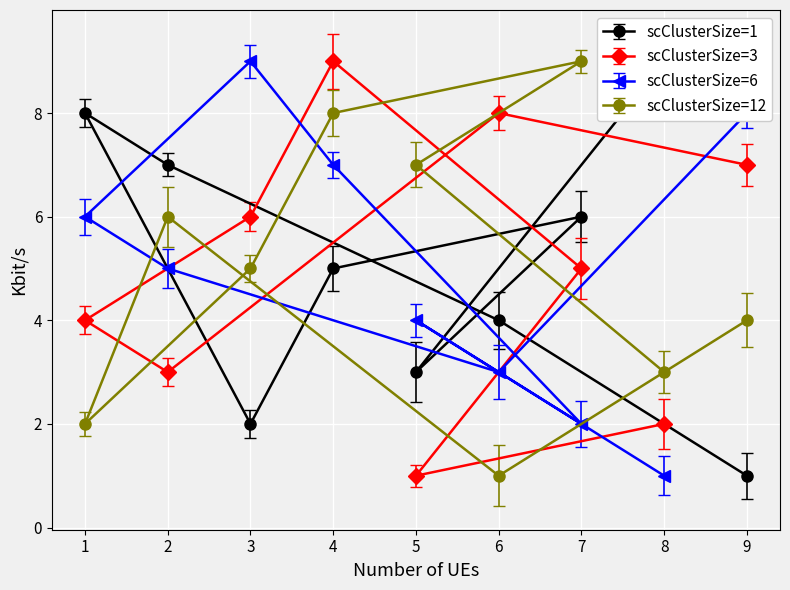

Which label corresponds to the largest value in the chart?

8